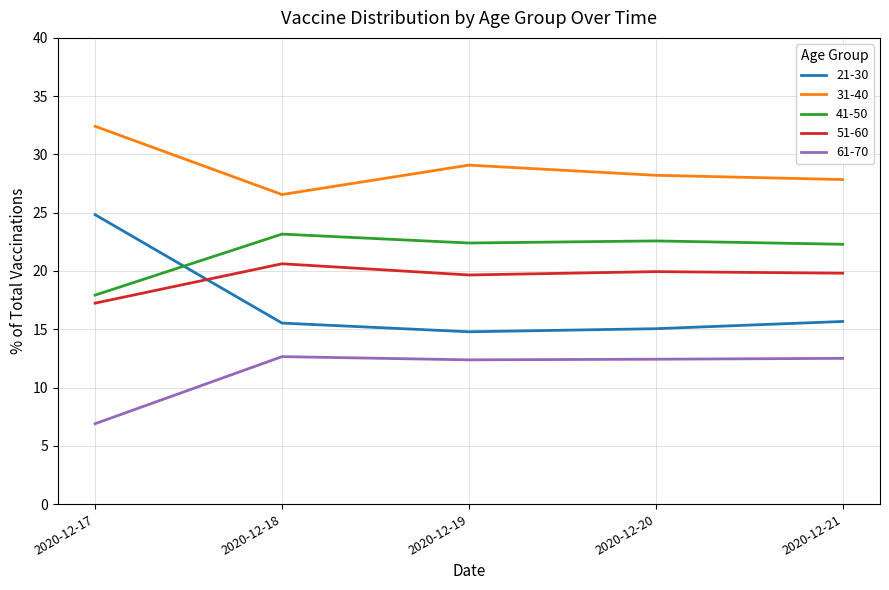

True or false: 41-50 and 51-60 intersect in this chart.

False